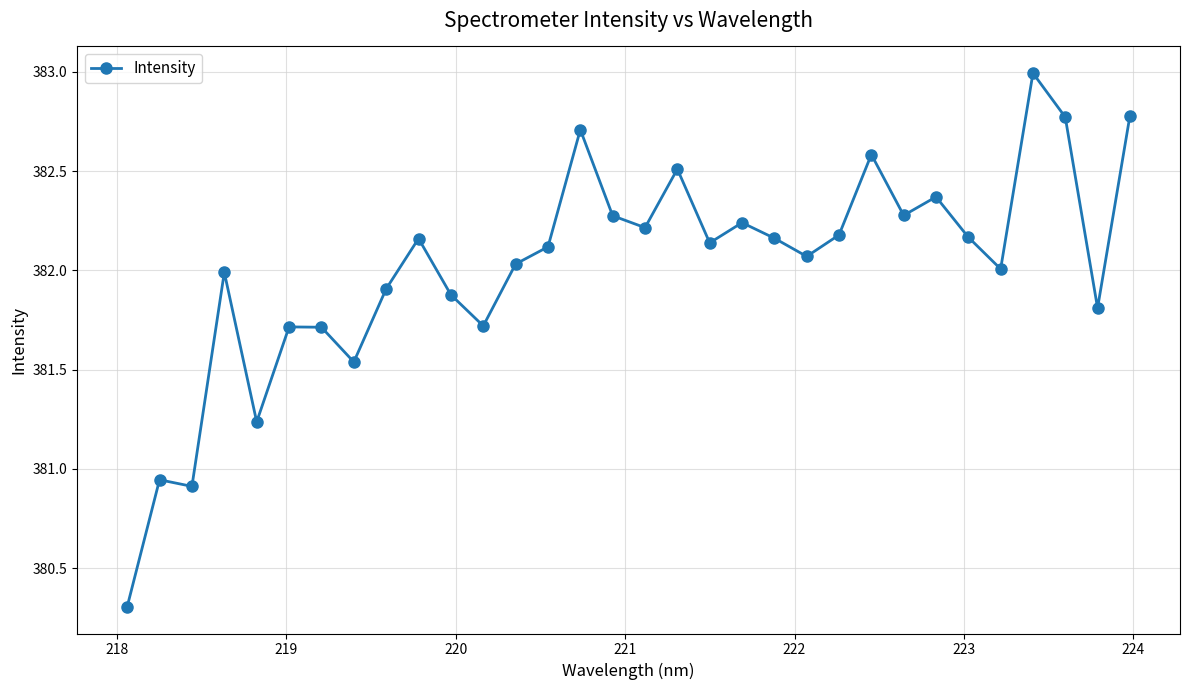

What is the difference between the maximum and minimum values?

2.7